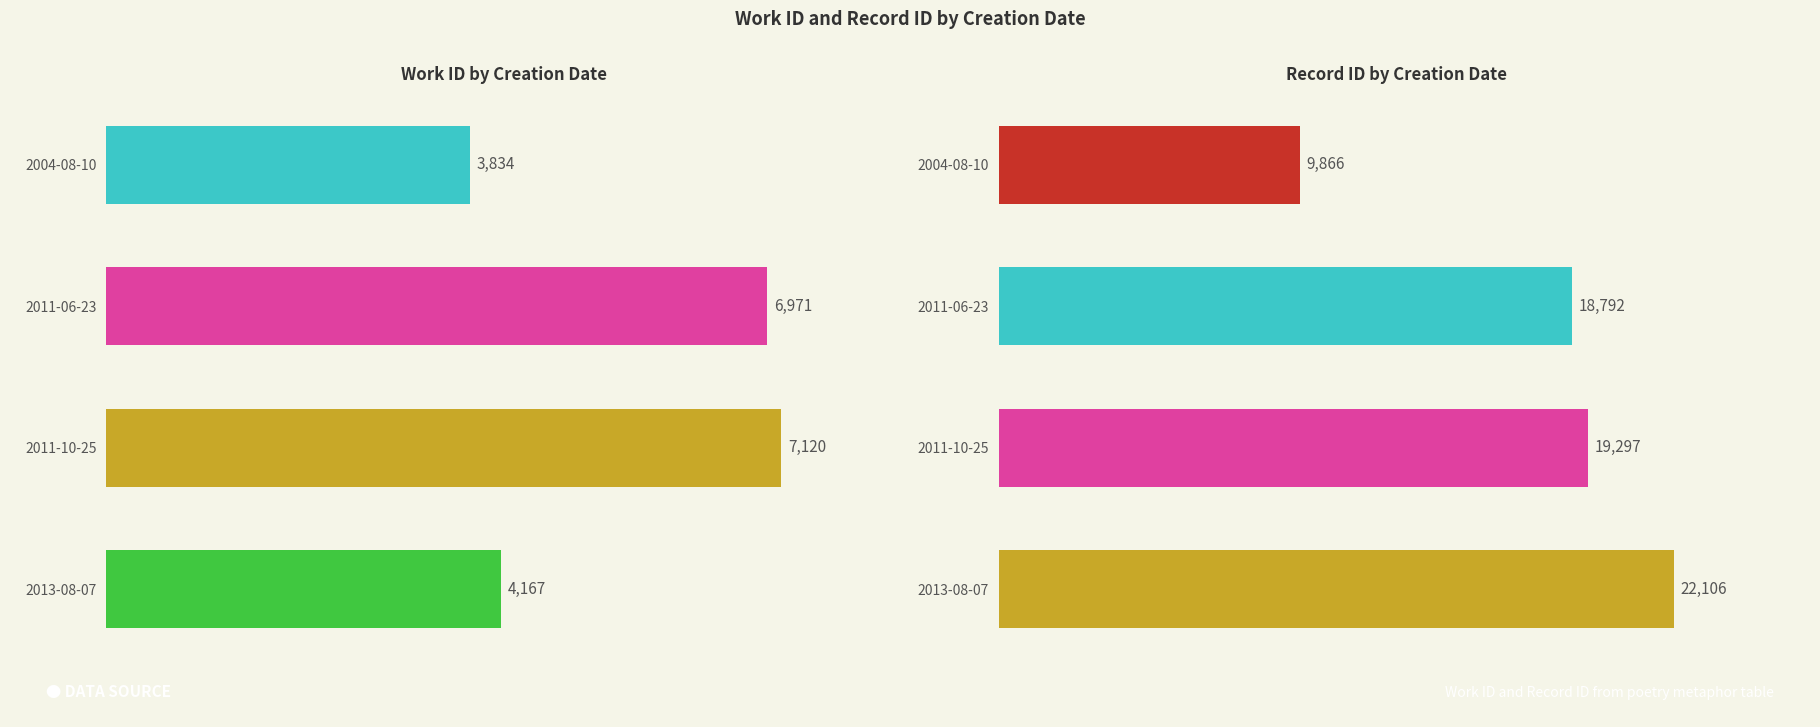

What is the maximum value for id?

22106